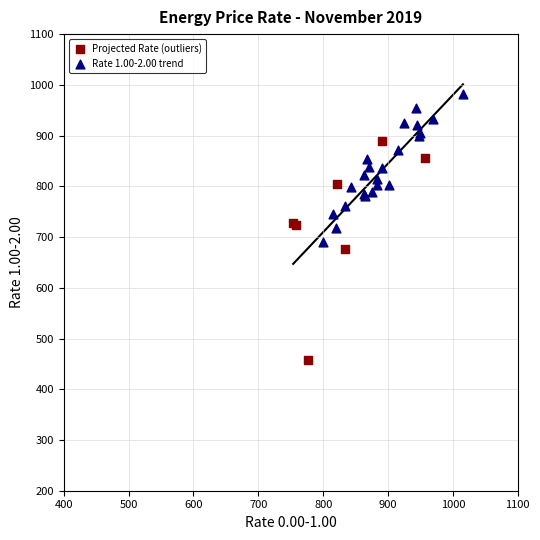

What are all the series names shown in the legend?

Projected Rate (outliers), Rate 1.00-2.00 trend